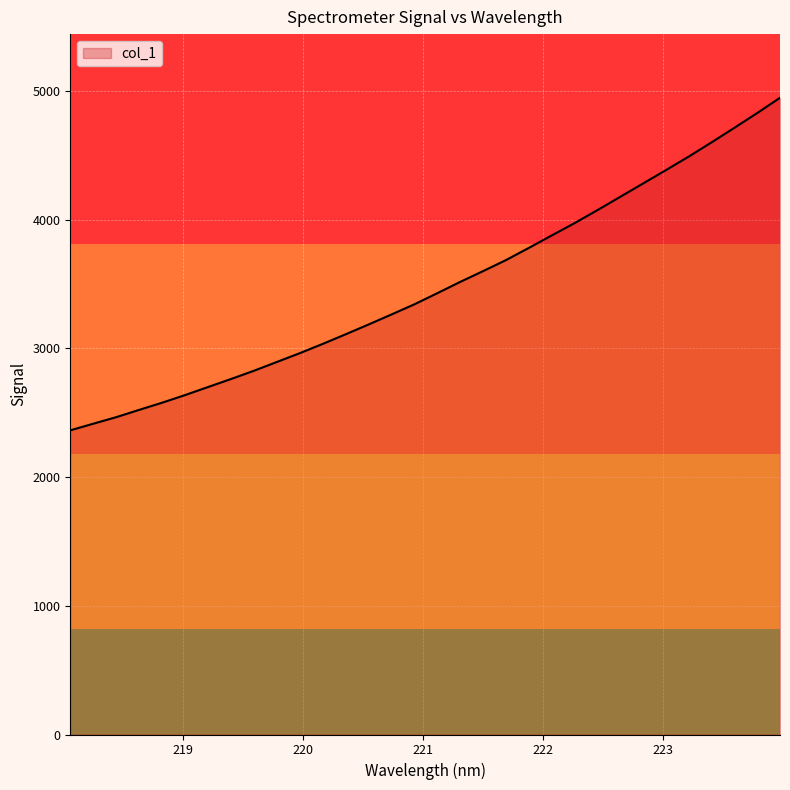

What is the greatest value displayed?

4946.8